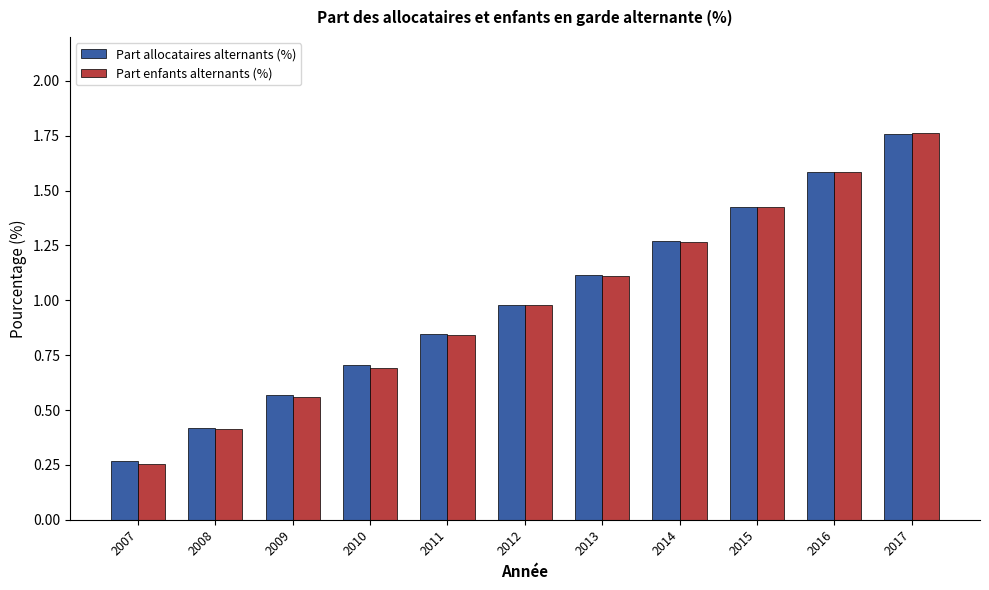

What are all the series names shown in the legend?

Part allocataires alternants (%), Part enfants alternants (%)